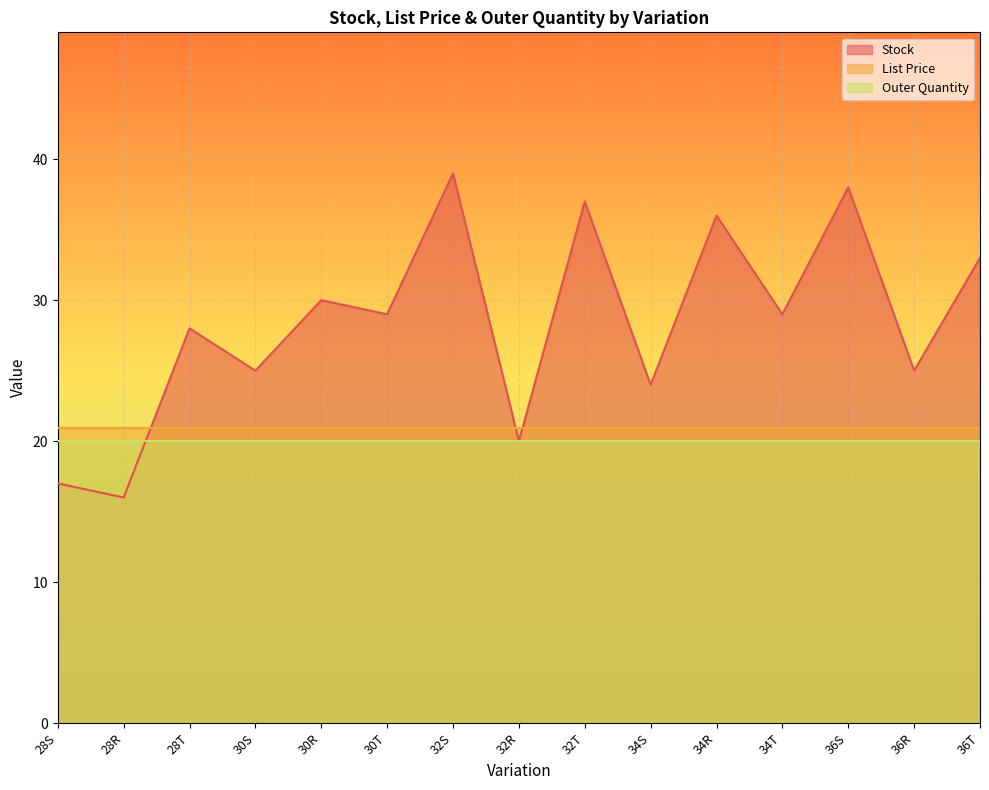

What is the difference between the highest and lowest values at 36R?

5.0